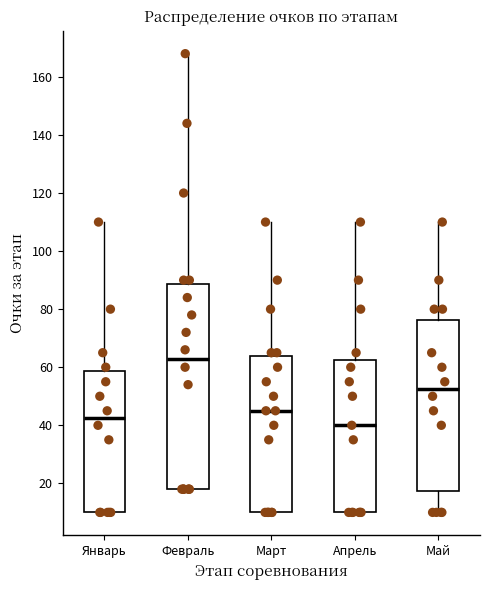

Which box is the tallest, from its lower edge to its upper edge?

Февраль